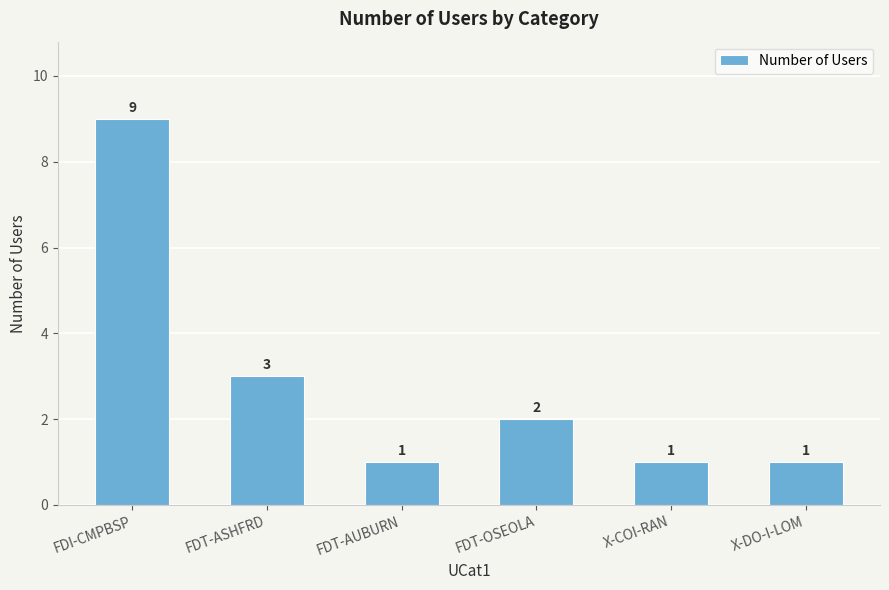

What is the sum of all values?

17